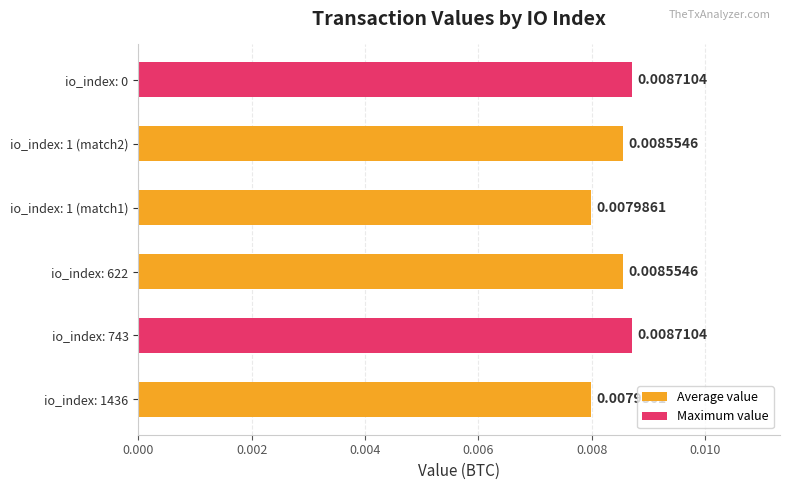

How many values are between 0 and 1?

6